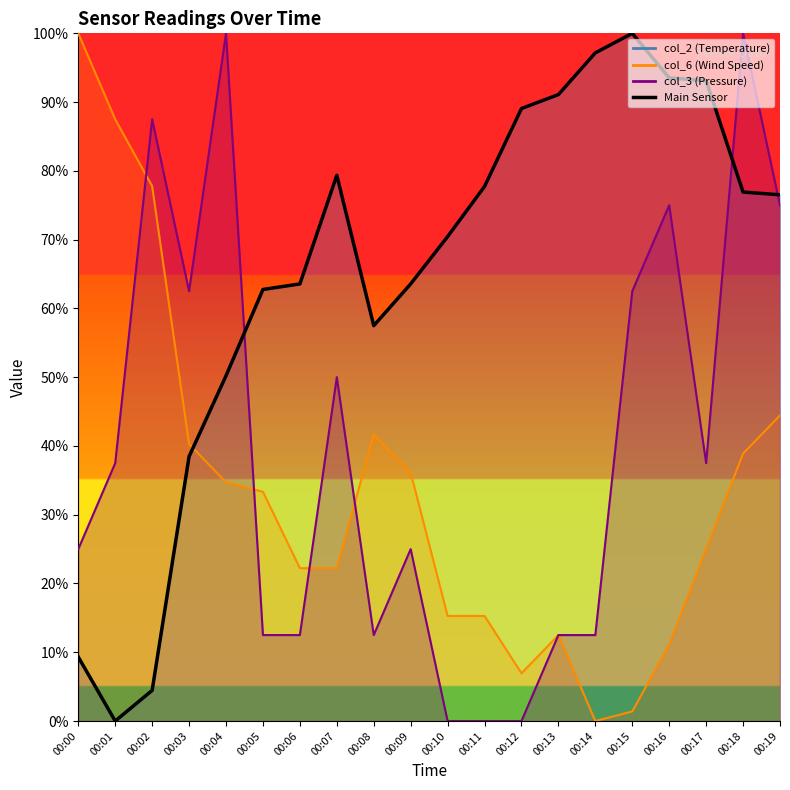

How many data points does each series have?

20